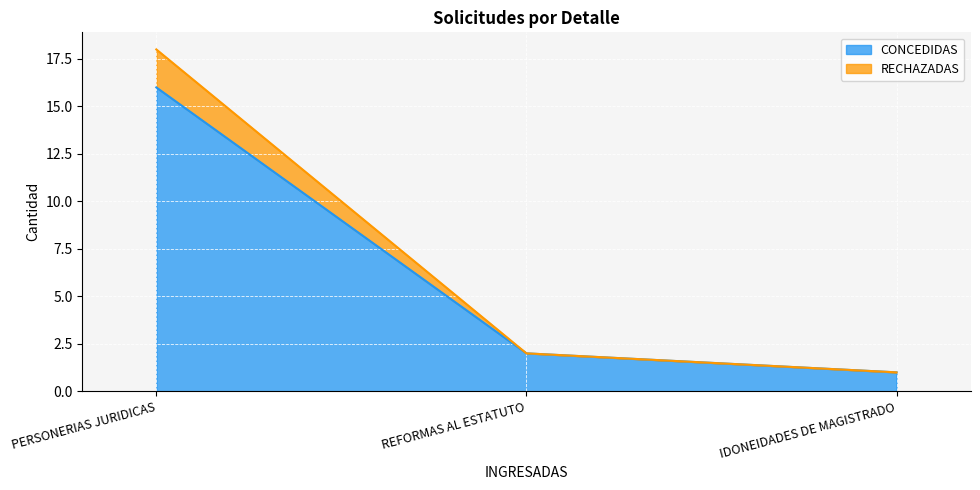

Where is CONCEDIDAS nearest to the value 8?

REFORMAS AL ESTATUTO